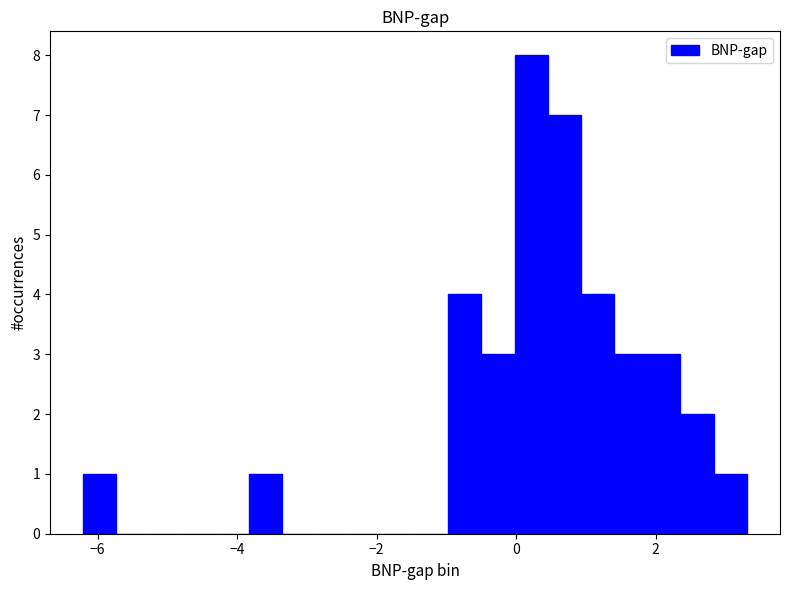

Read against the x-axis, roughly where is the centre of the tallest bar?

0.2